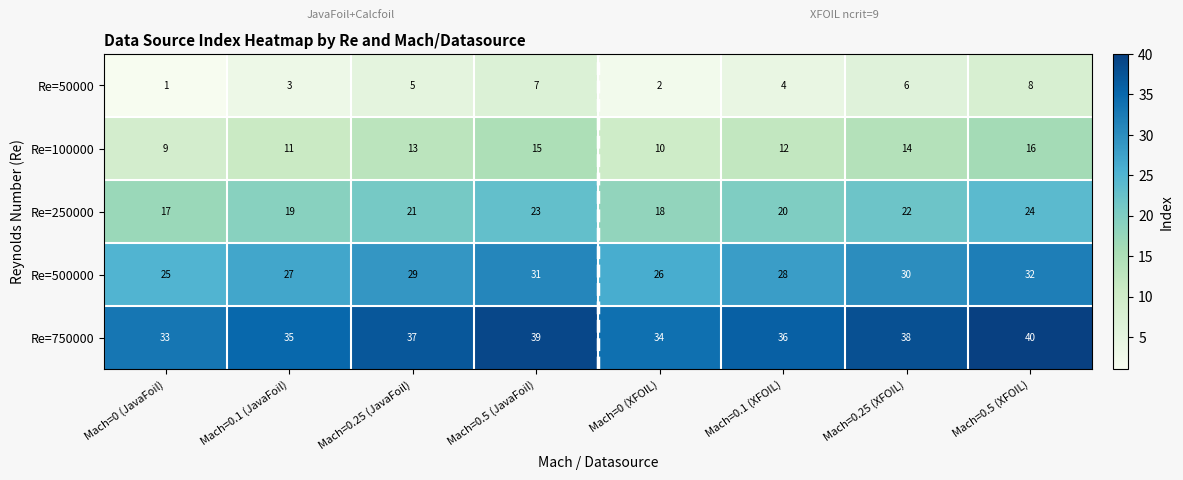

What is the minimum value shown in the chart?

1